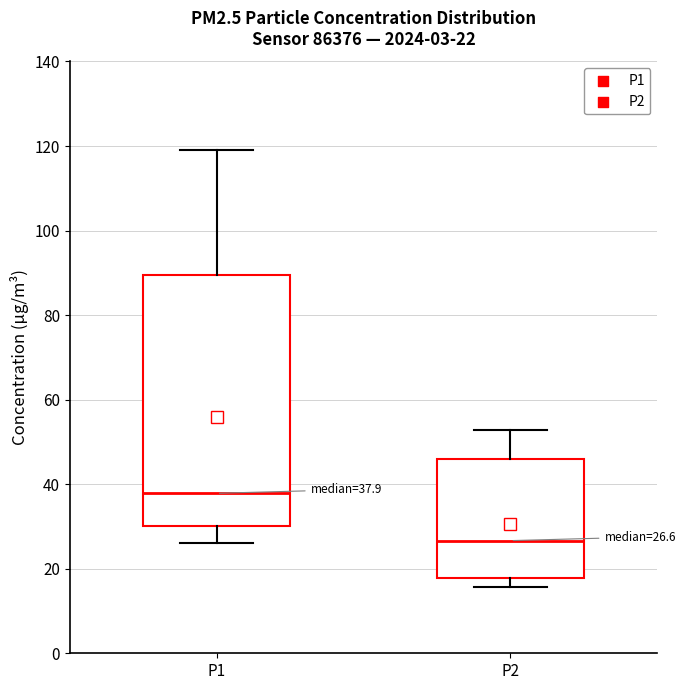

Comparing the boxes themselves (not the whiskers), which one is the tallest?

P1